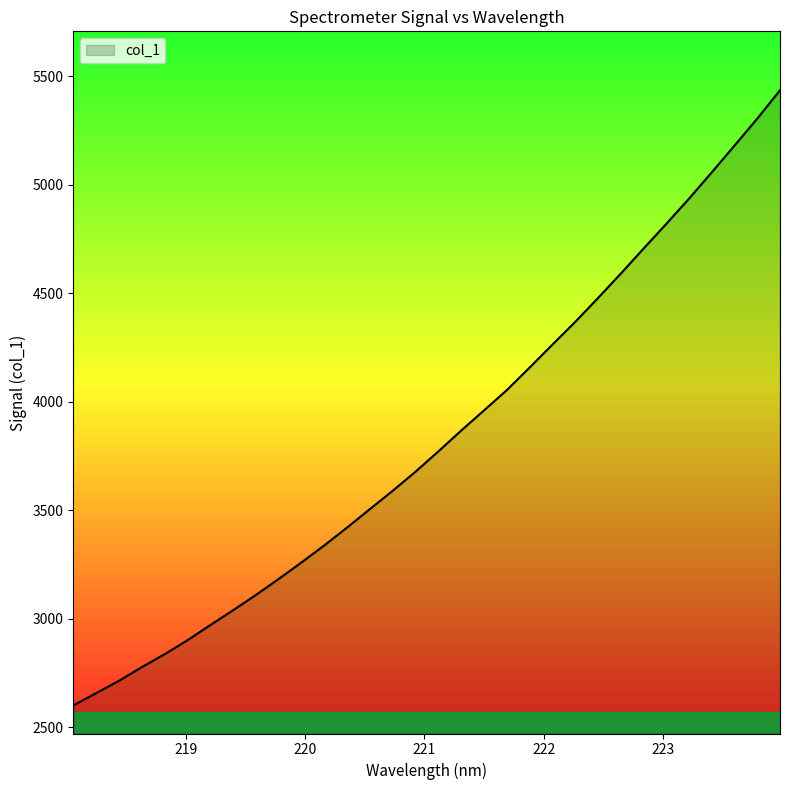

What is the minimum value shown in the chart?

2601.0